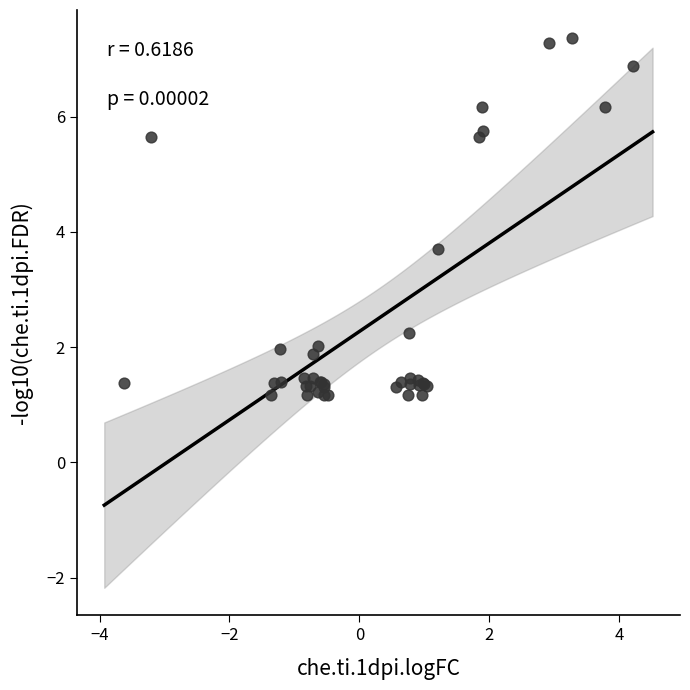

What Y value in the scatter plot is closest to 4?

3.7